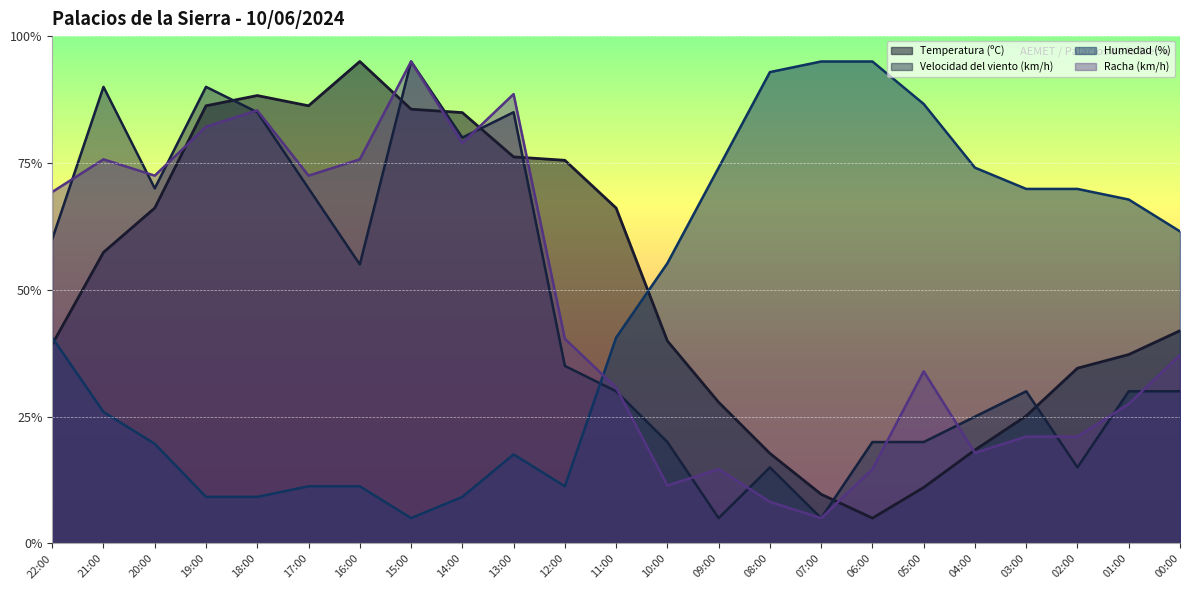

How many values in the Velocidad del viento (km/h) series are below 29?

8